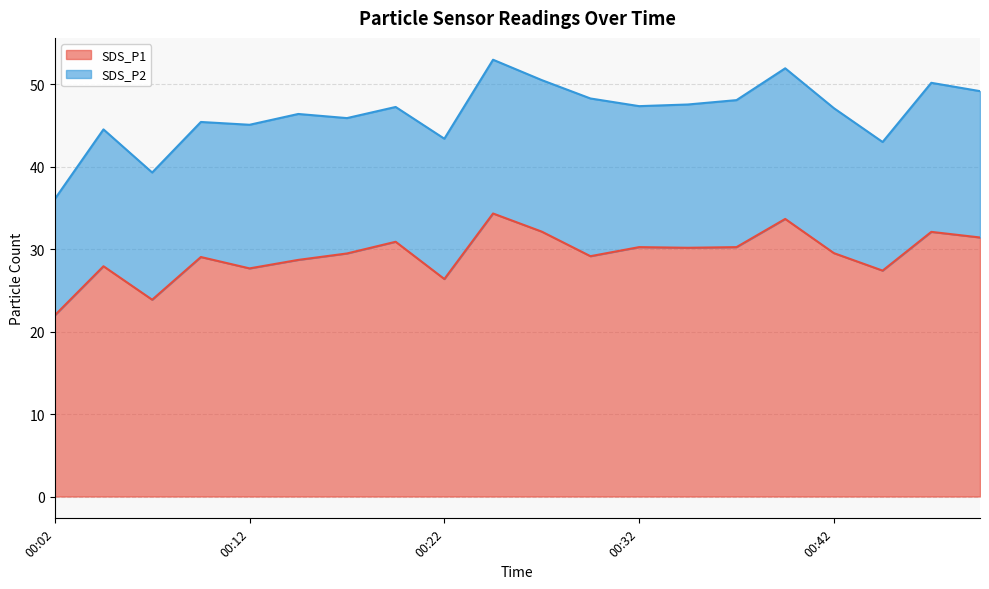

What is the average value?

29.3